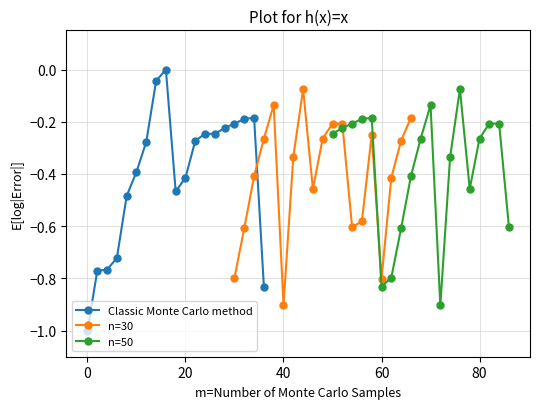

What is the lowest value of the n=50 series?

-0.9